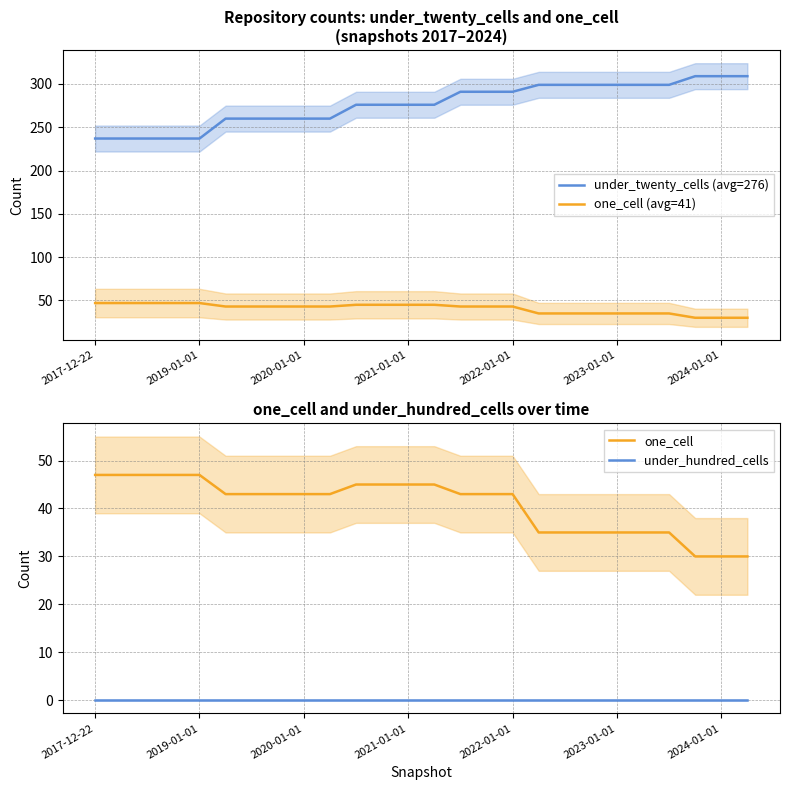

How many distinct data groups are displayed?

4